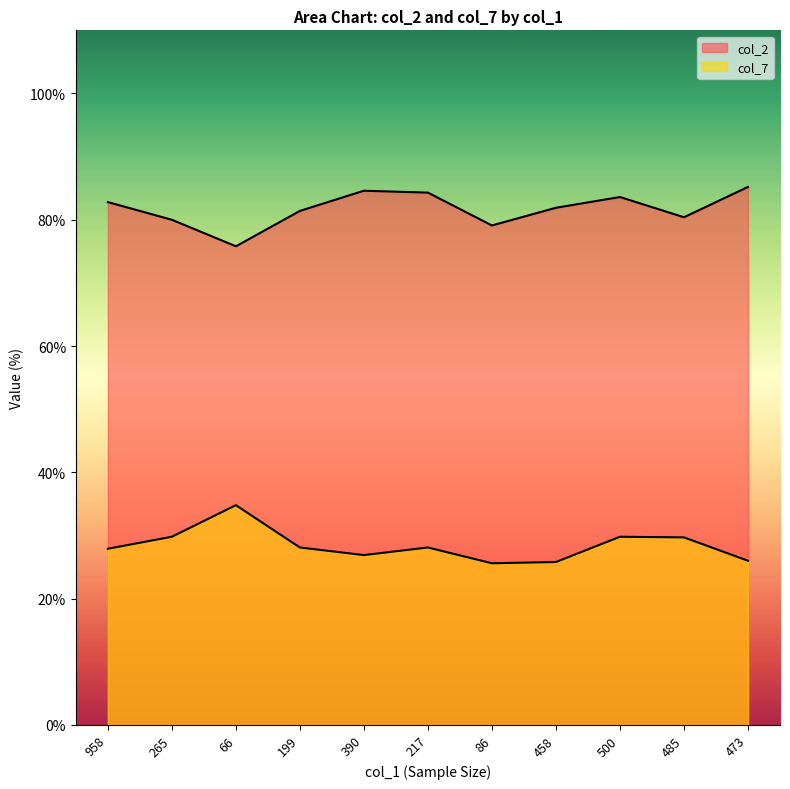

What are all the series names shown in the legend?

col_2, col_7